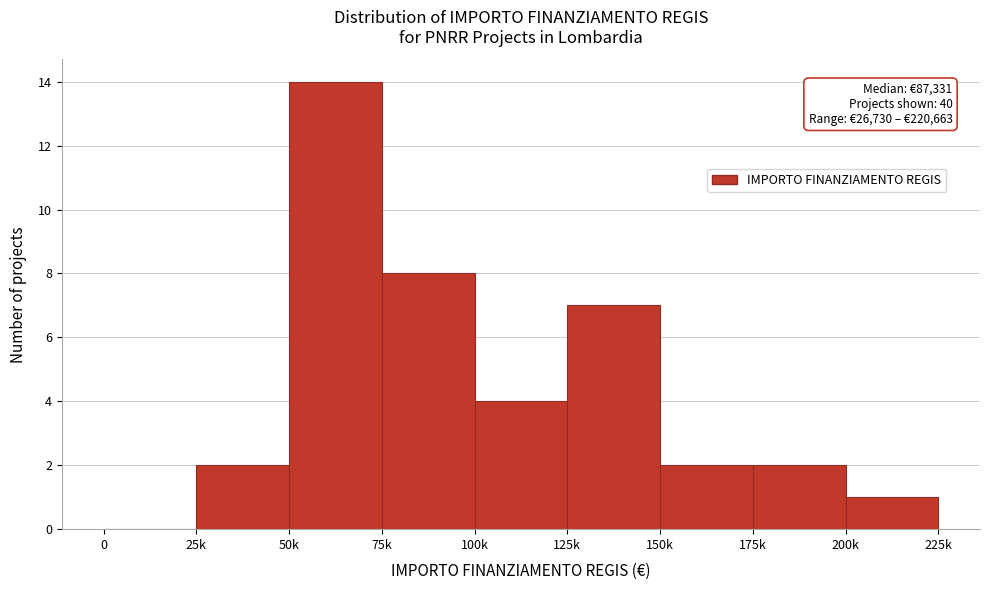

Reading left to right, list all the values displayed in this chart.

0=0	25k=2	50k=14	75k=8	100k=4	125k=7	150k=2	175k=2	200k=1